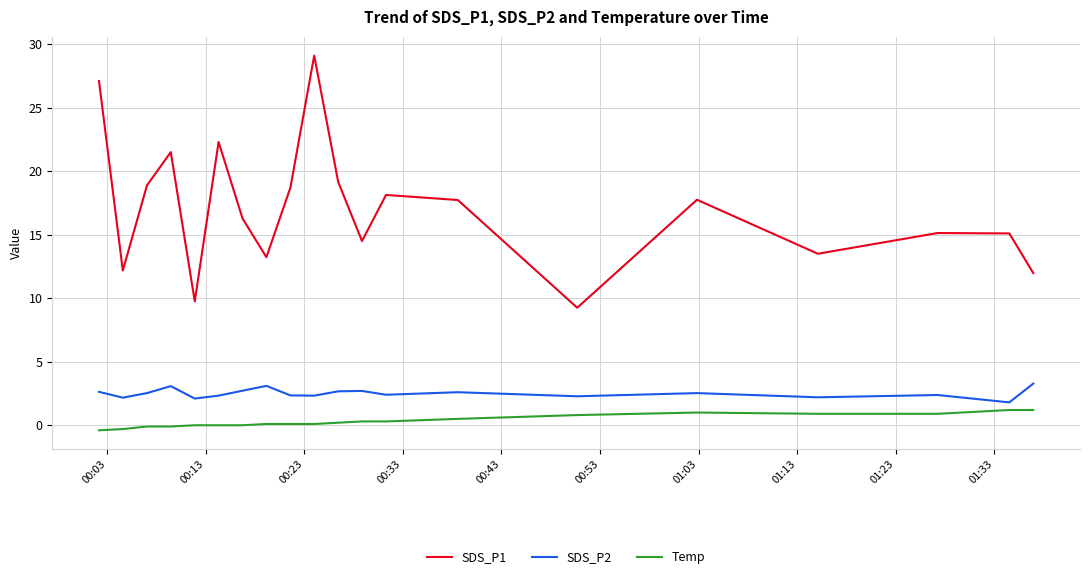

What are all the series names shown in the legend?

SDS_P1, SDS_P2, Temp